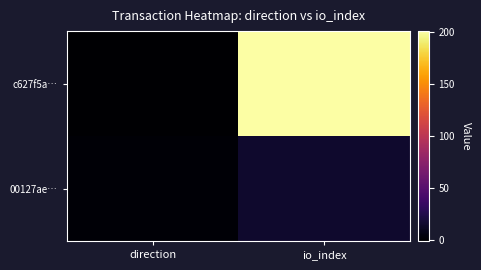

At how many categories does at least one series exceed 107?

1